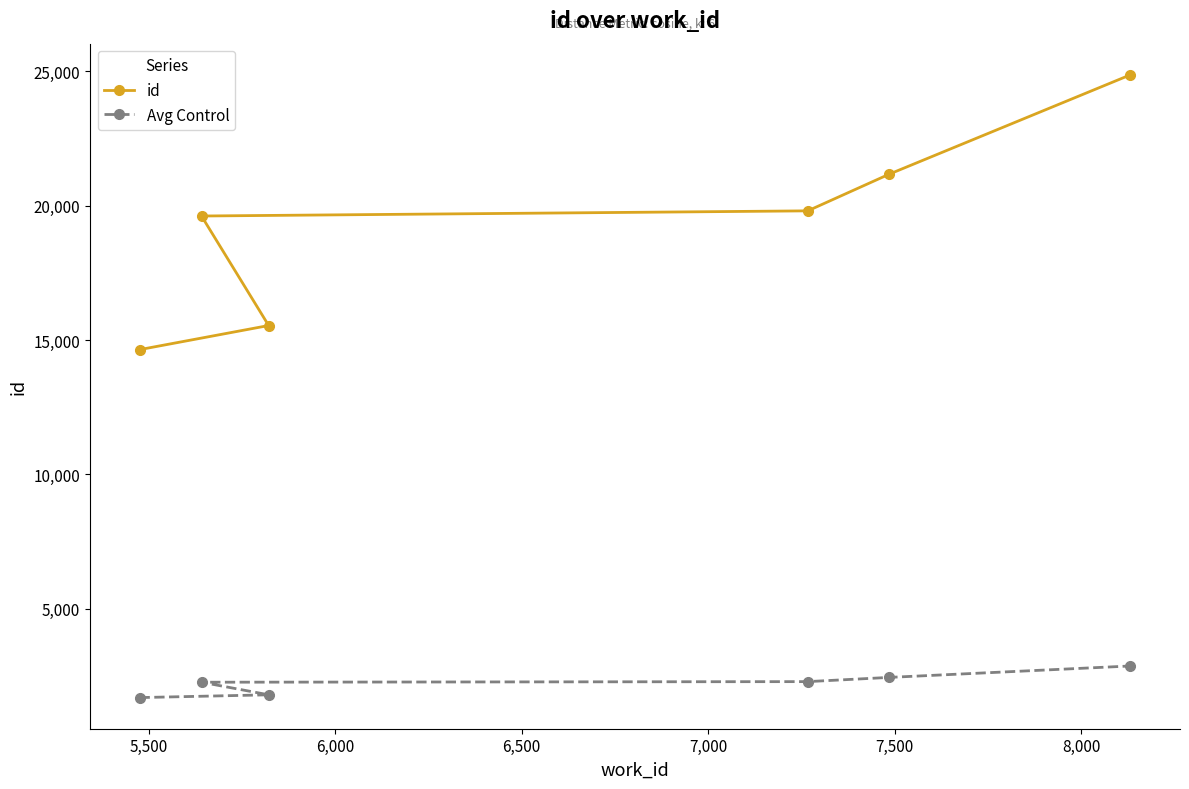

Which series has the largest range (max minus min)?

id